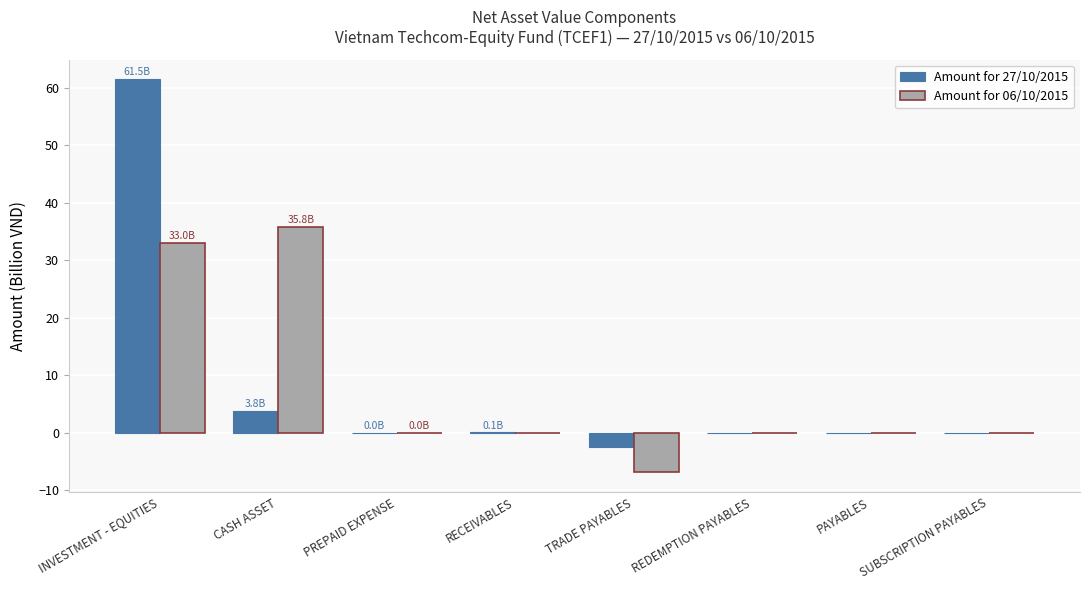

At which category is the sum across all series the highest?

INVESTMENT - EQUITIES